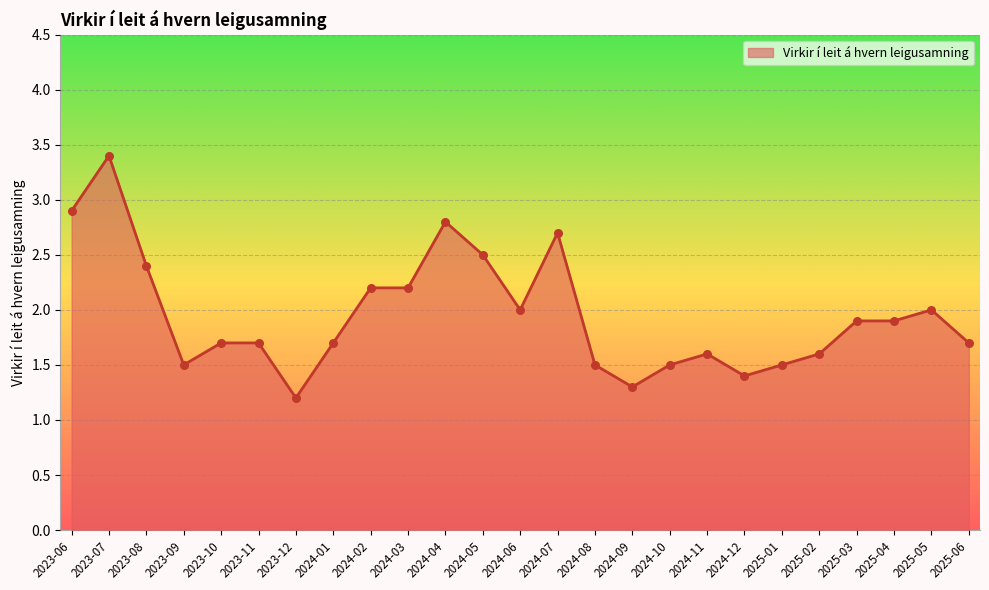

Which has a higher value, 2023-07 or 2023-12?

2023-07